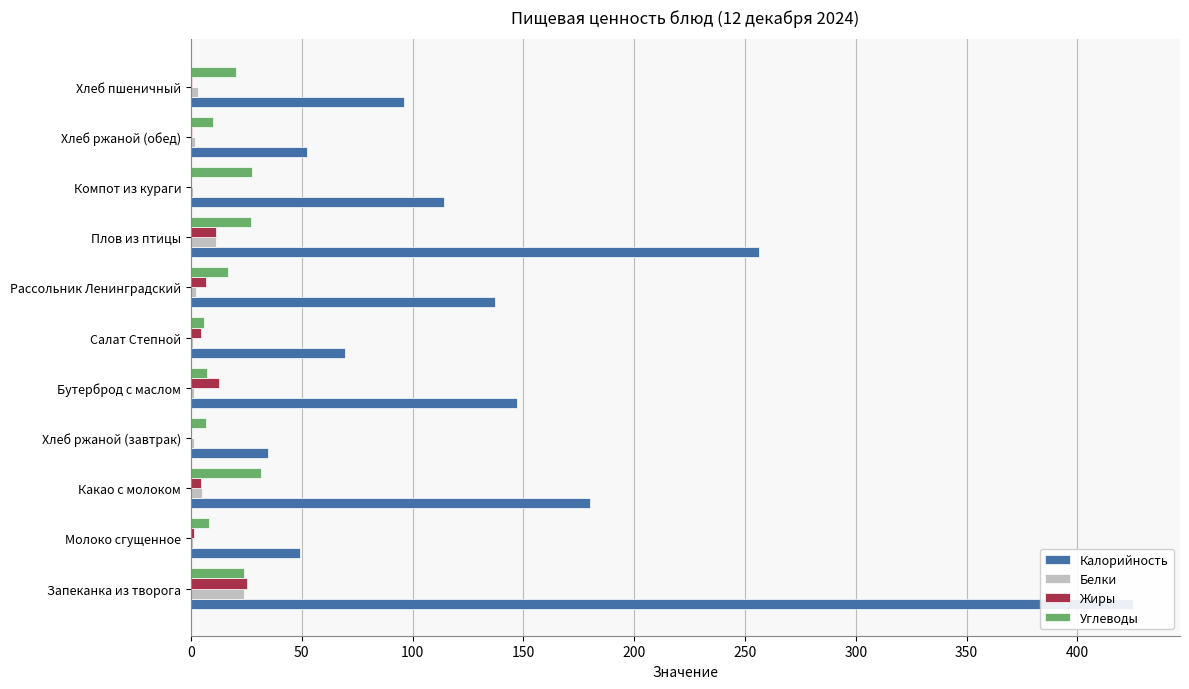

Reading left to right, extract all data points from this chart.

Калорийность: 425.0	49.2	180.0	34.8	147.0	69.6	137.2	256.4	114.4	52.2	96.3
Белки: 24.0	1.1	5.0	1.3	1.2	1.1	2.3	11.4	0.8	2.0	3.1
Жиры: 25.2	1.3	4.4	0.2	12.5	4.6	6.8	11.4	0.0	0.4	0.3
Углеводы: 23.9	8.3	31.7	6.7	7.5	5.8	16.6	27.1	27.6	10.0	20.2